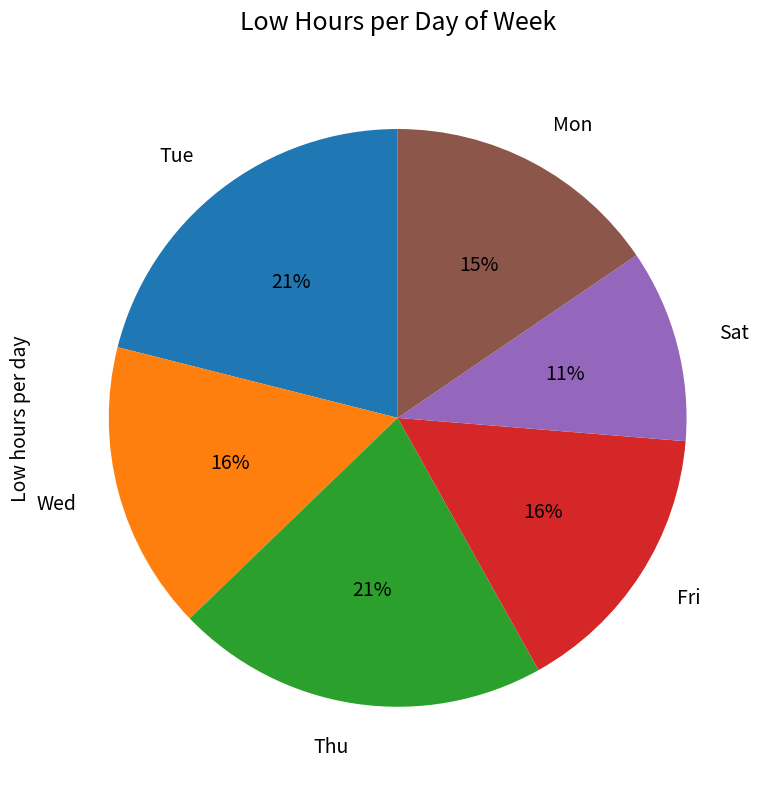

Does any single category account for the majority?

No